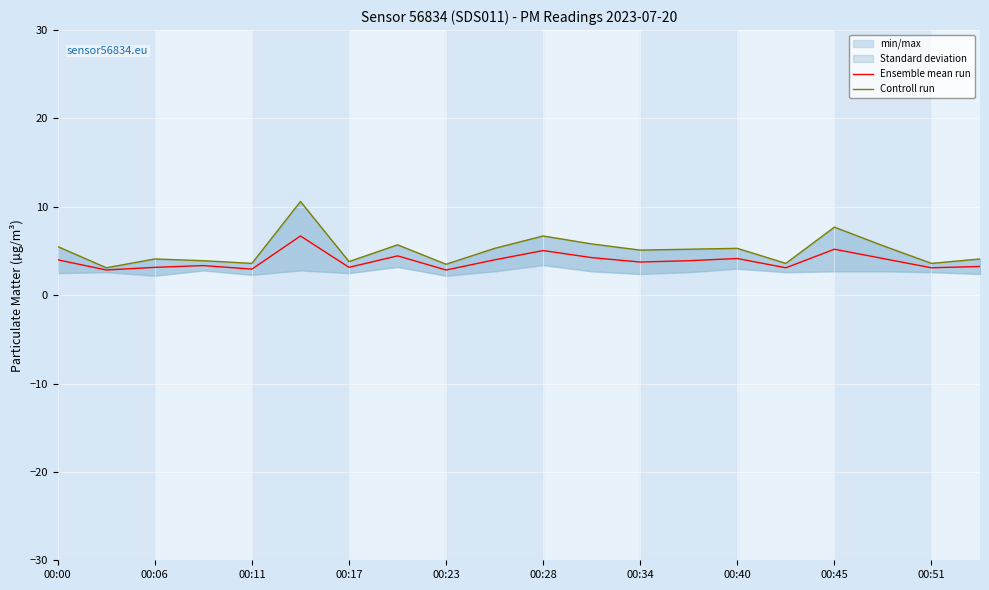

List the series in order of their peak value, highest first.

Controll run, Ensemble mean run